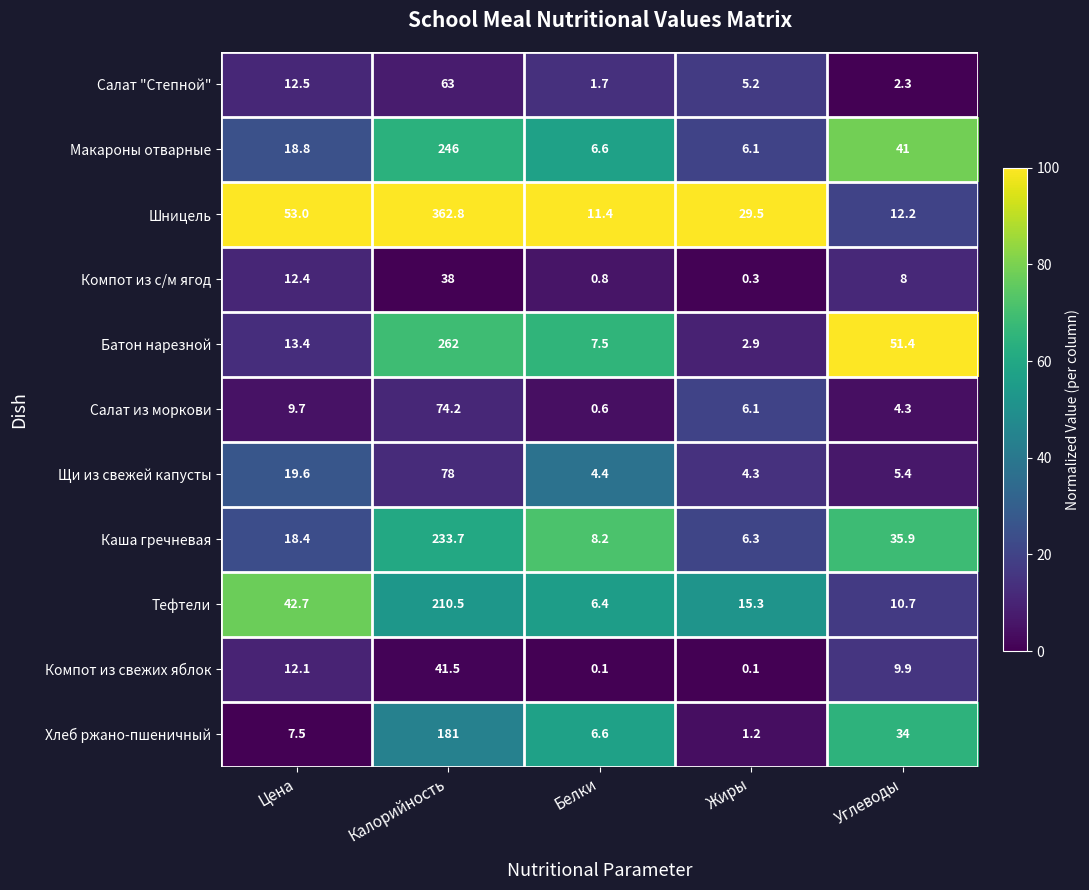

Which label corresponds to the largest value in the chart?

Калорийность